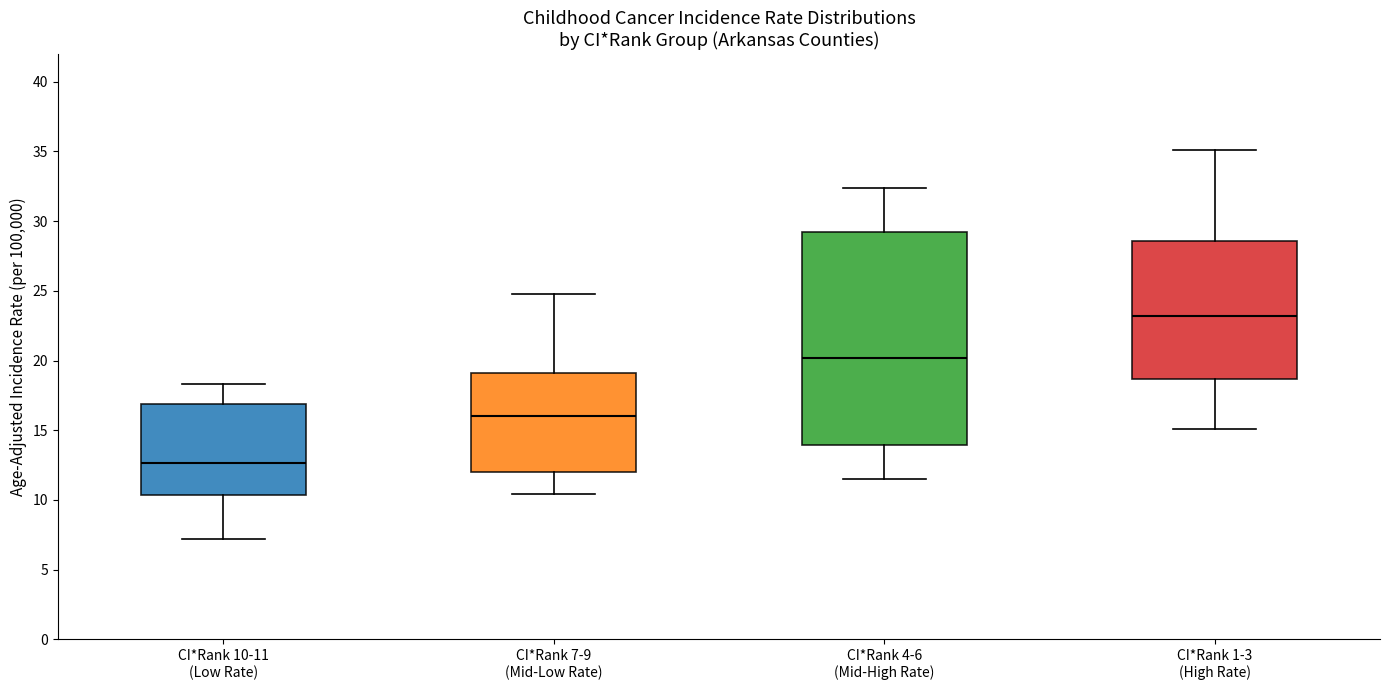

Which box's median line is the lowest?

CI*Rank 10-11 (Low Rate)